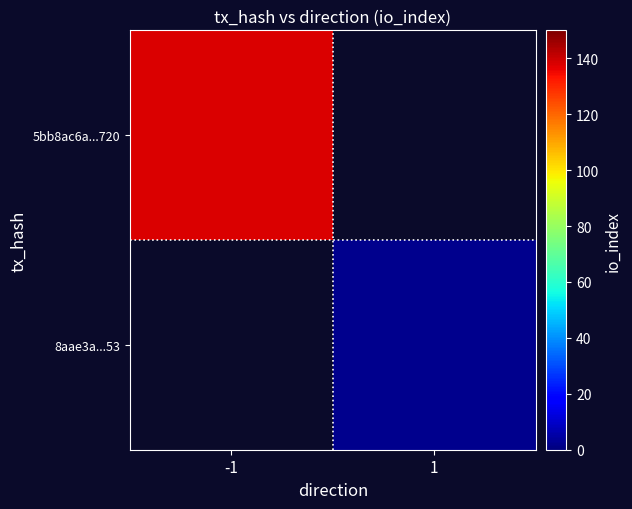

The 5bb8ac6a...720 series shows 32.2 at -1. True or false?

False